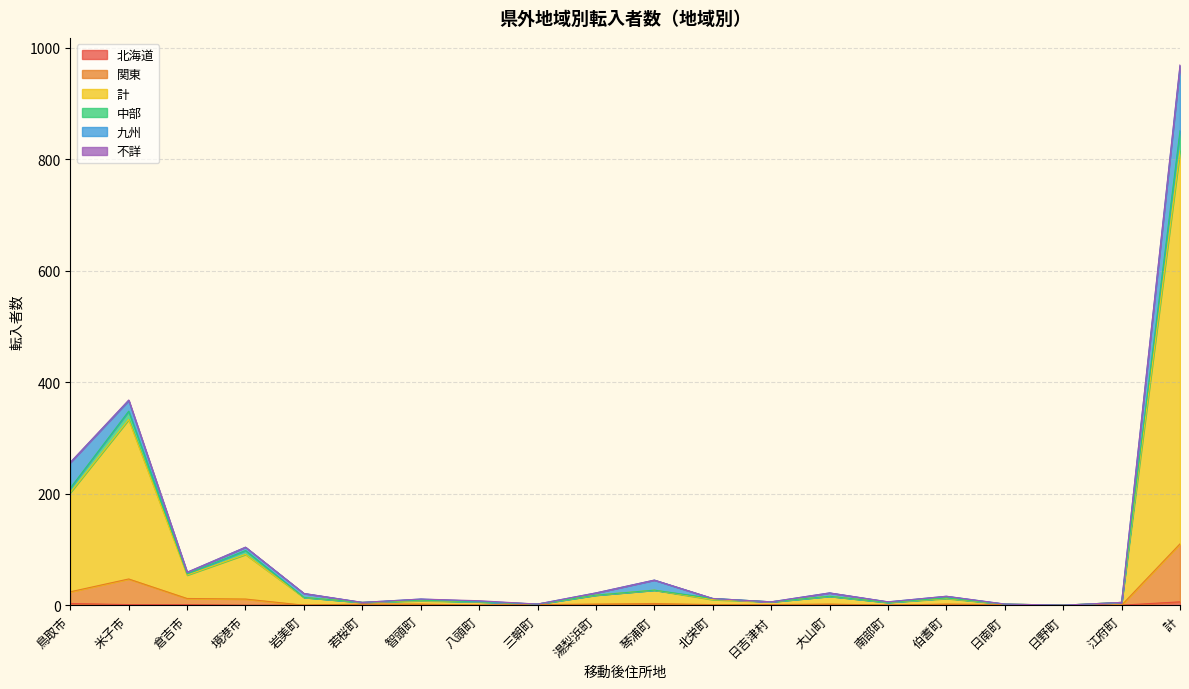

The 中部 series shows 5 at 江府町. True or false?

True